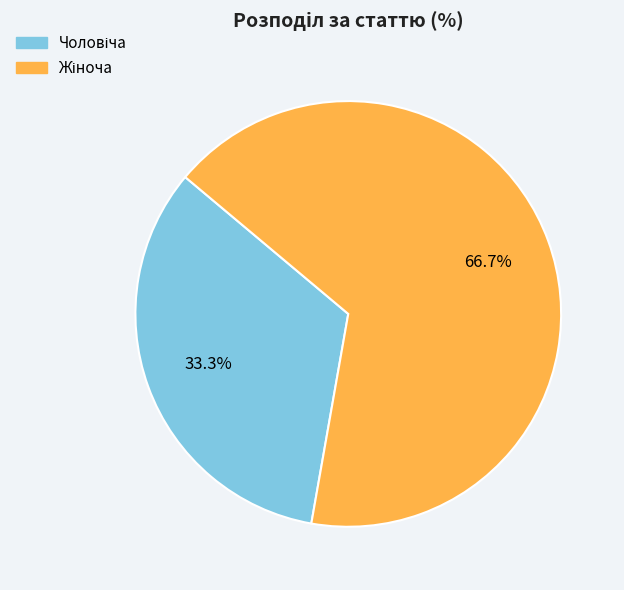

Count the number of slices in the pie.

2